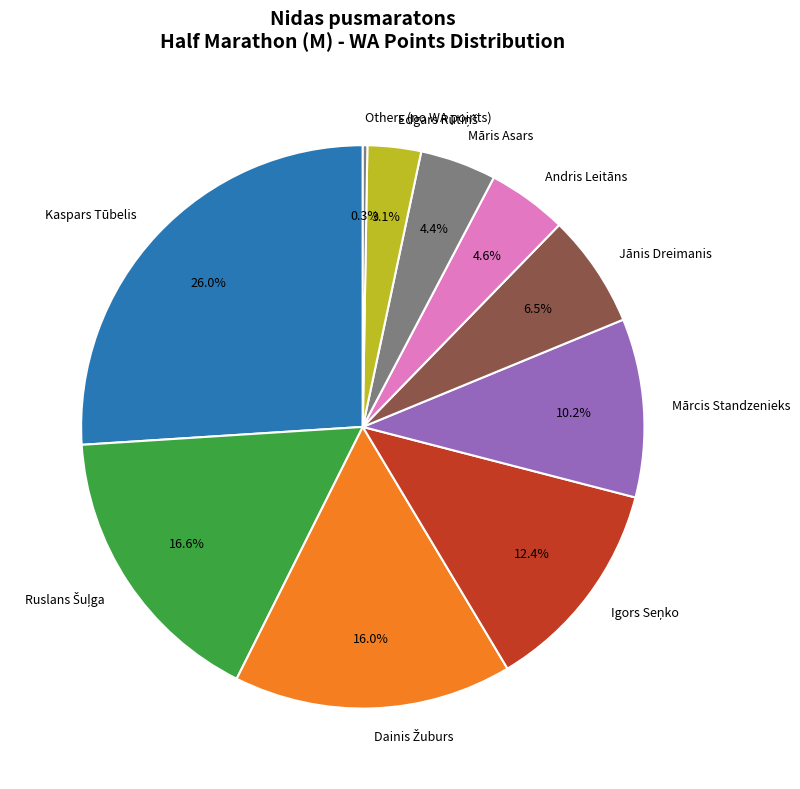

Which category has the biggest portion of the pie?

Kaspars Tūbelis